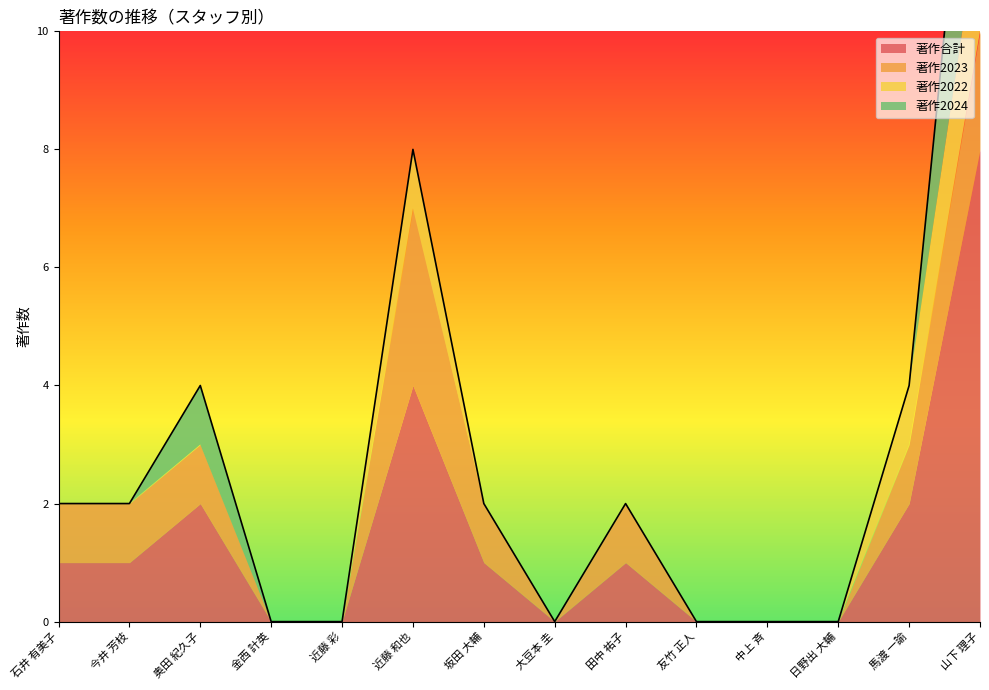

Reading left to right, transcribe all the data shown in this chart.

著作合計: 1	1	2	0	0	4	1	0	1	0	0	0	2	8
著作2023: 1	1	1	0	0	3	1	0	1	0	0	0	1	2
著作2022: 0	0	0	0	0	1	0	0	0	0	0	0	1	2
著作2024: 0	0	1	0	0	0	0	0	0	0	0	0	0	4